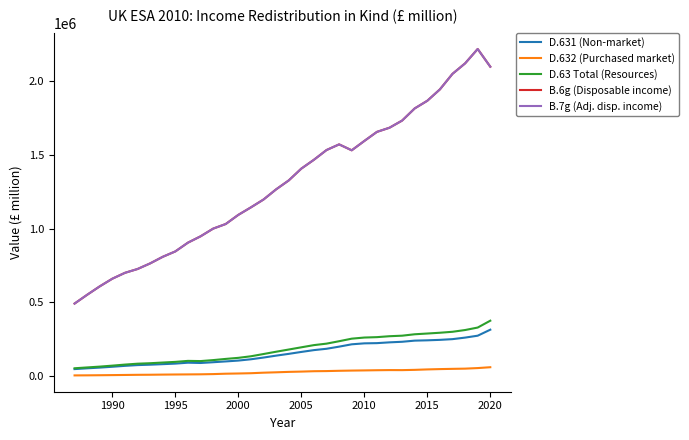

Which series has the widest spread of values?

B.6g (Disposable income)